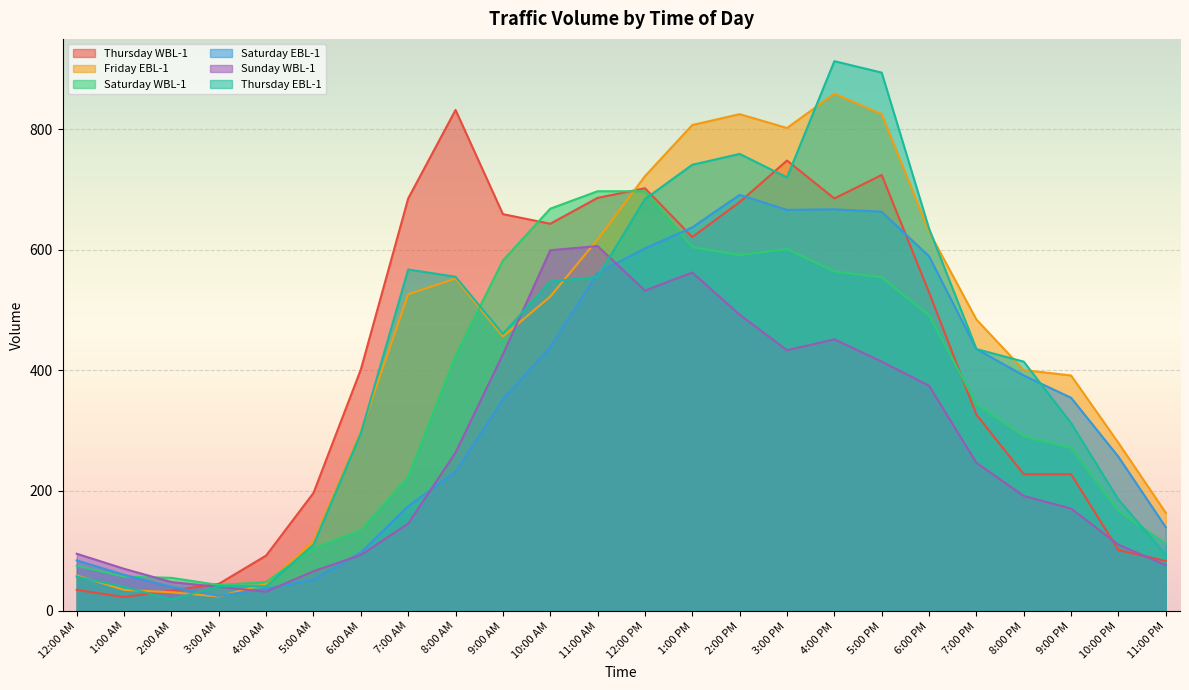

At which label does Friday EBL-1 reach its peak?

4:00 PM